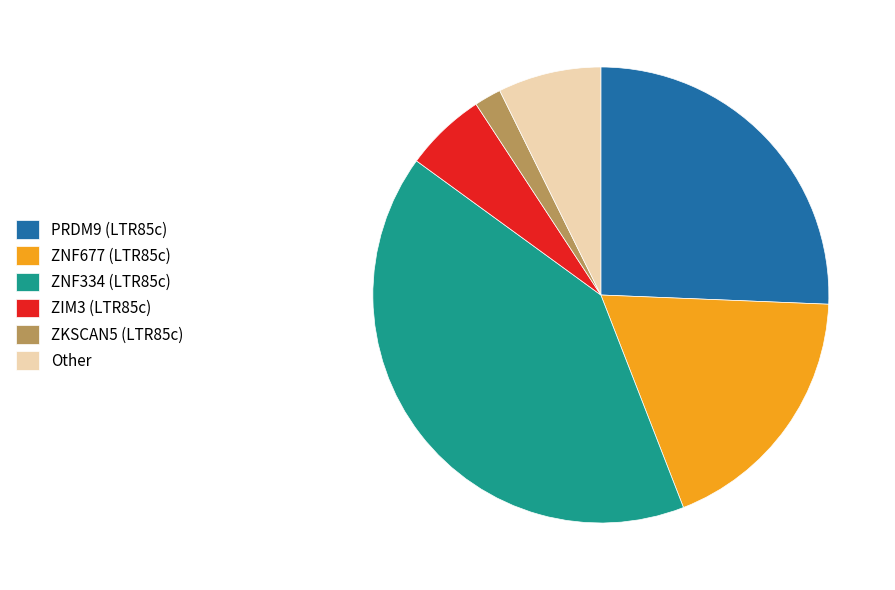

Does any single category account for the majority?

No